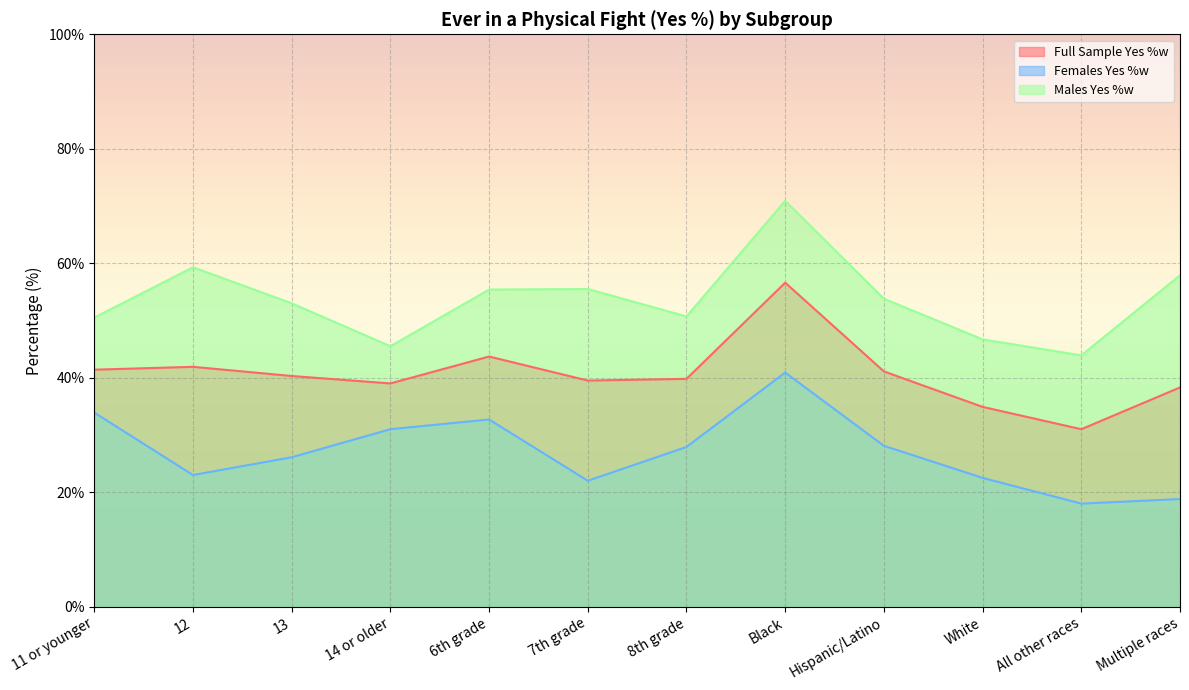

What are all the series names shown in the legend?

Full Sample Yes %w, Females Yes %w, Males Yes %w